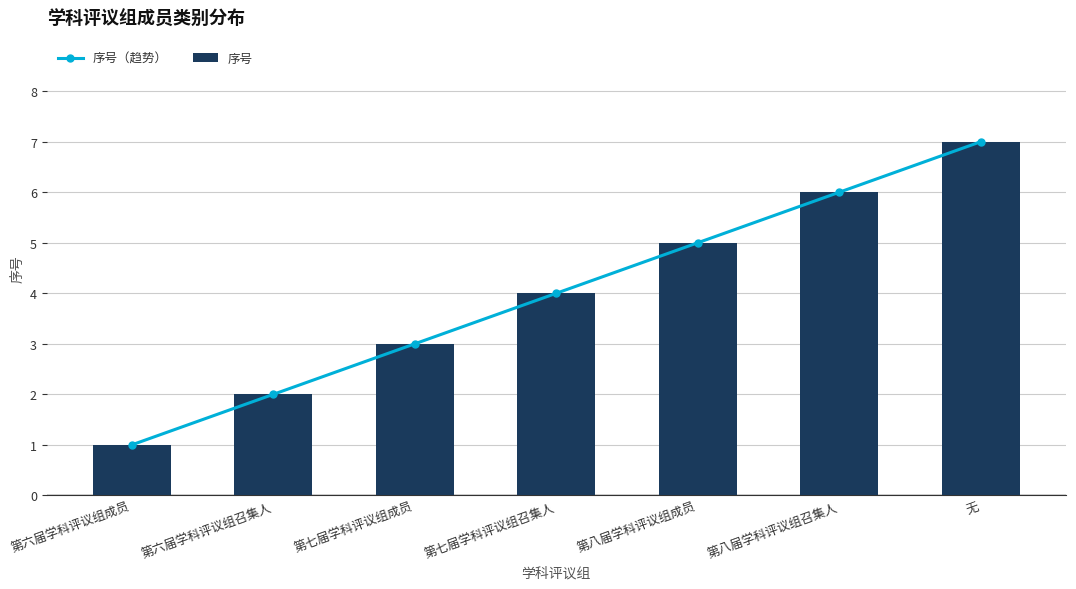

Which has a higher value, 第八届学科评议组成员 or 第六届学科评议组成员?

第八届学科评议组成员